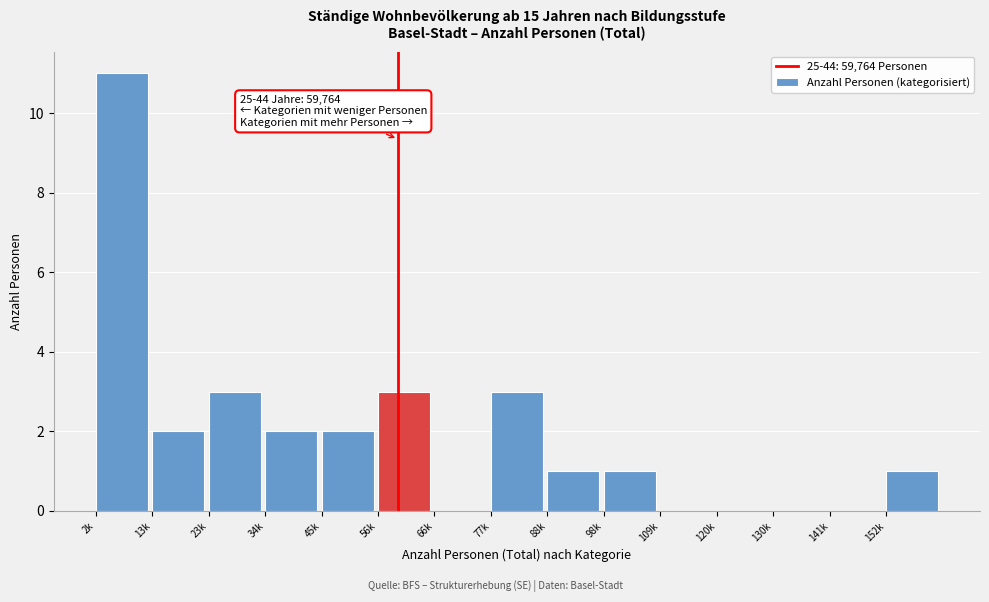

Reading left to right, transcribe all the data shown in this chart.

2k=11	13k=2	23k=3	34k=2	45k=2	56k=3	66k=0	77k=3	88k=1	98k=1	109k=0	120k=0	130k=0	141k=0	152k=1